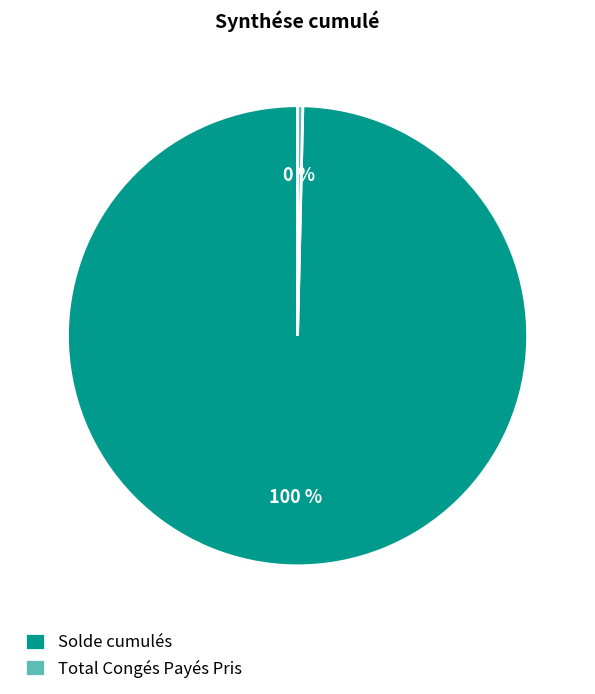

Is Solde cumulés the majority of the pie?

Yes